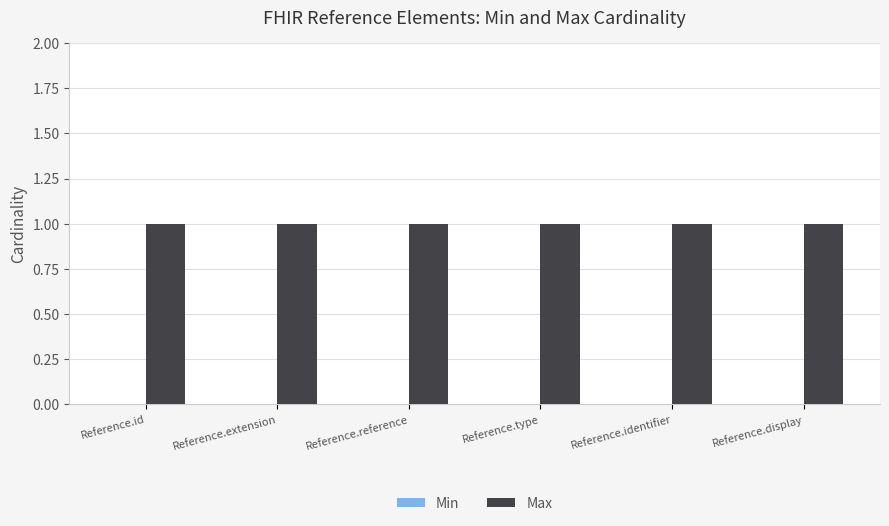

Is the value of Max at Reference.display greater than the value of Min at Reference.reference?

Yes